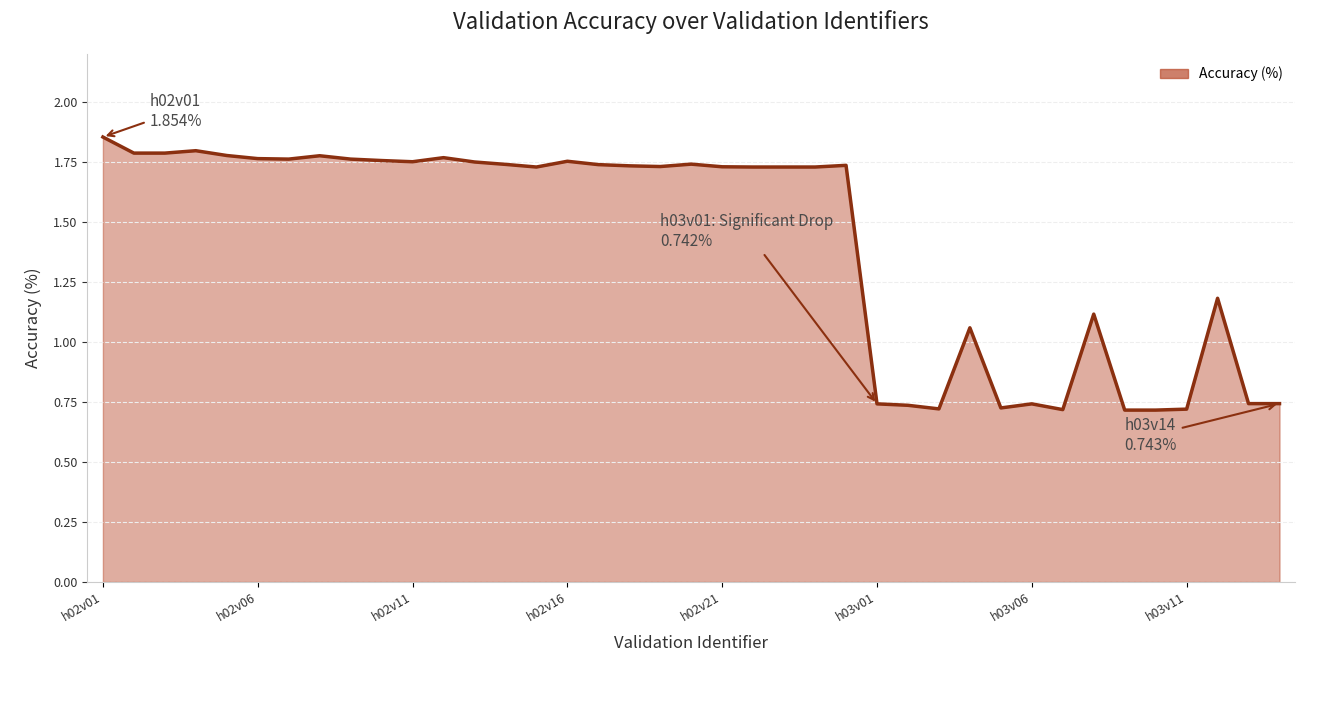

What is the average value?

1.4